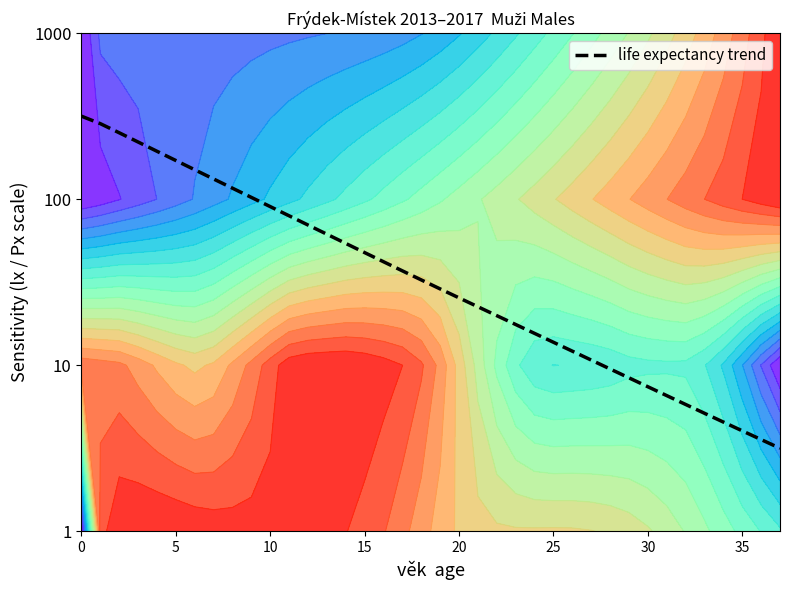

Where is the data nearest to the value 1?

28